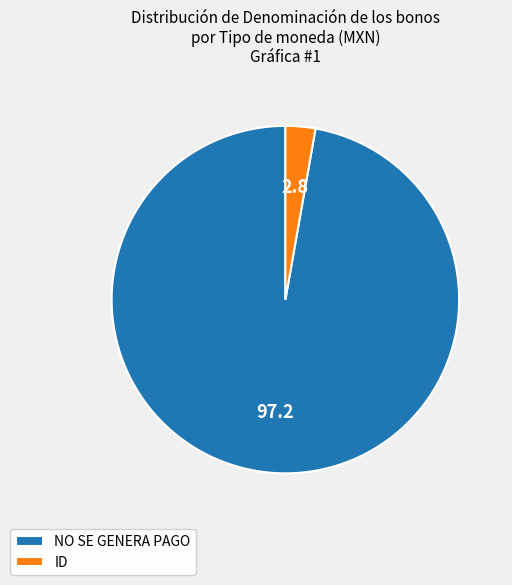

How many segments does this pie chart have?

2